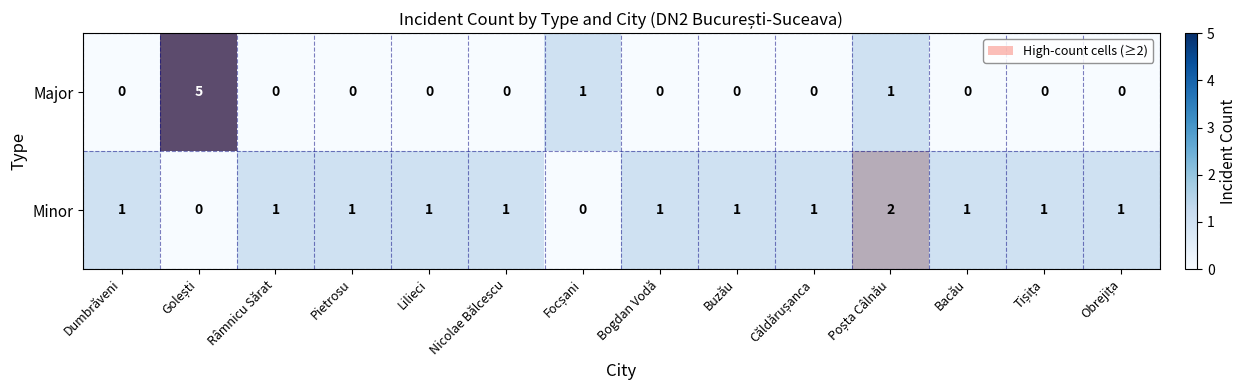

Count the Minor values in the range 1 to 2.

12